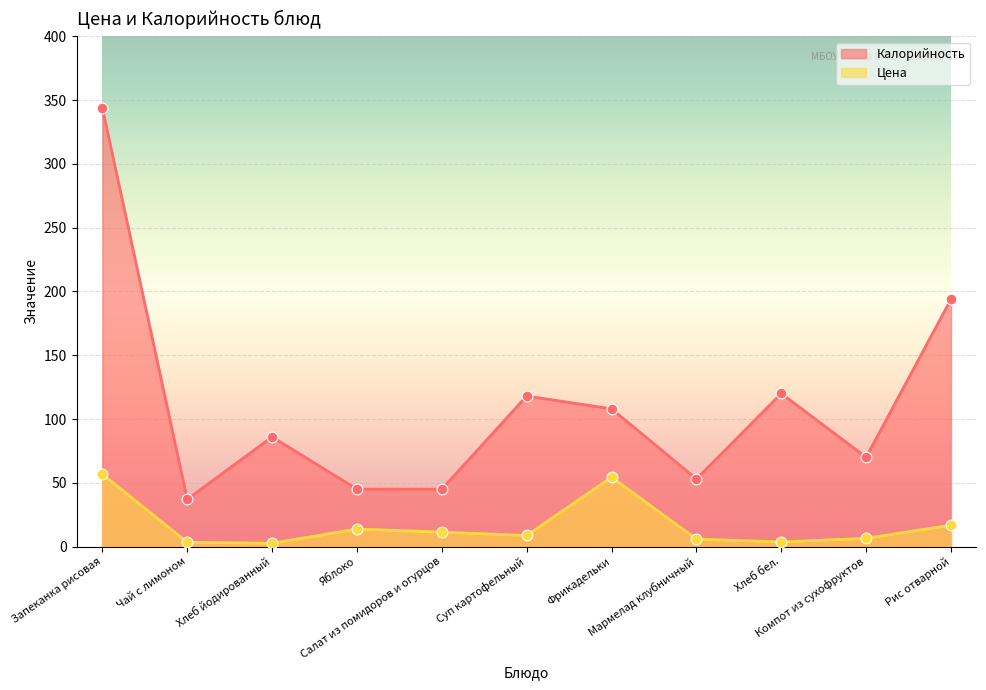

What is the total value across all series at Фрикадельки?

162.4